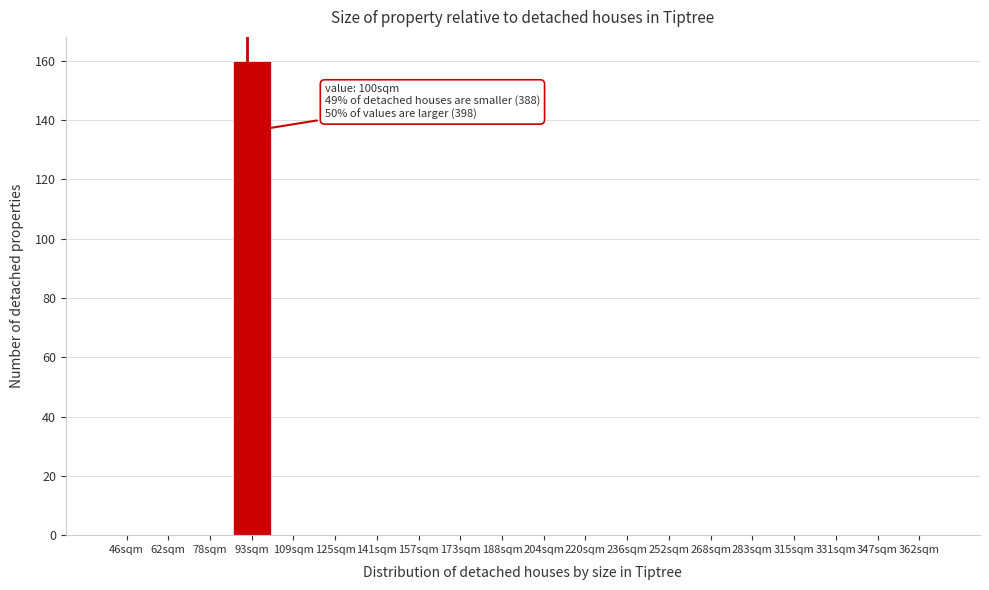

Reading right to left, list all the values displayed in this chart.

362sqm=0	347sqm=0	331sqm=0	315sqm=0	283sqm=0	268sqm=0	252sqm=0	236sqm=0	220sqm=0	204sqm=0	188sqm=0	173sqm=0	157sqm=0	141sqm=0	125sqm=0	109sqm=0	93sqm=160	78sqm=0	62sqm=0	46sqm=0